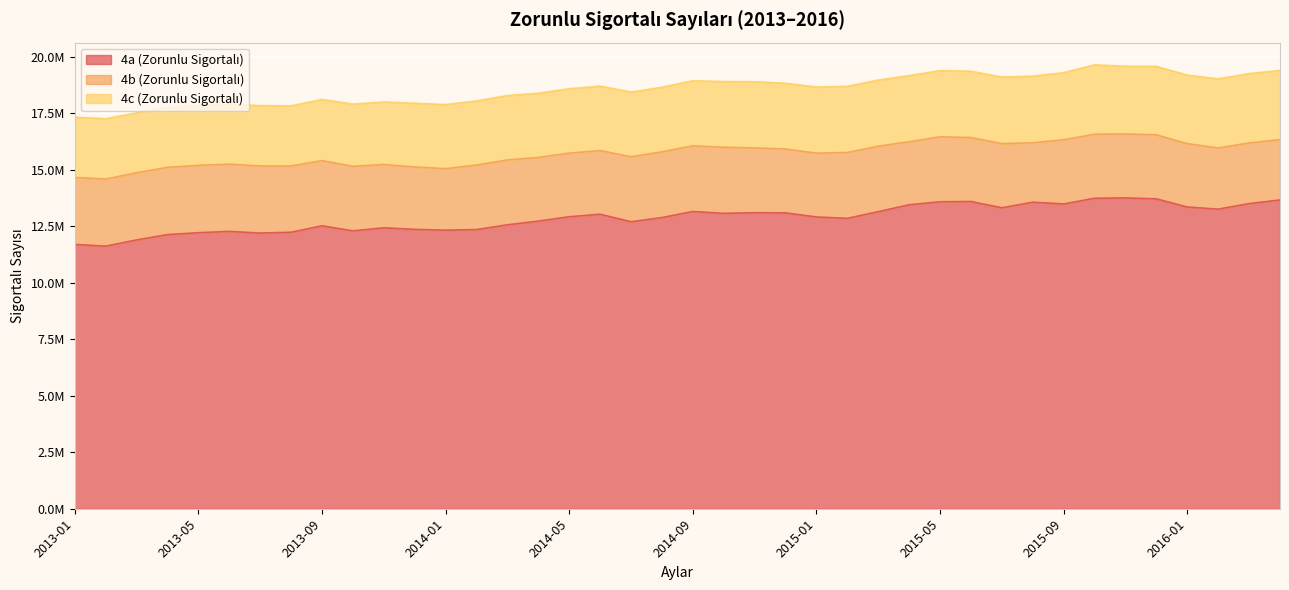

Reading left to right, list all the values displayed in this chart.

4a (Zorunlu Sigortalı): 11698045	11620928	11896801	12132681	12216079	12274403	12200031	12236880	12523723	12297151	12433976	12363785	12329012	12355589	12566310	12730077	12922571	13034290	12701507	12884711	13155308	13072609	13100694	13093230	12913416	12851205	13148326	13451823	13585611	13596512	13318215	13566414	13489364	13741124	13755572	13713717	13352629	13258741	13503330	13665900
4b (Zorunlu Sigortalı): 2963719	2969232	2973096	2976760	2981302	2974355	2970694	2931681	2883080	2856746	2800861	2760917	2720965	2855300	2871284	2815090	2815276	2816946	2875917	2909657	2907549	2924846	2868886	2827633	2821819	2914541	2898016	2789168	2874835	2829934	2838611	2629792	2841359	2834268	2830809	2833035	2803728	2708174	2683978	2671866
4c (Zorunlu Sigortalı): 2667984	2670744	2651342	2649513	2650756	2663305	2668898	2663081	2707070	2756891	2766055	2822178	2838873	2836699	2849623	2844868	2849314	2852087	2864800	2859563	2879940	2908367	2929226	2909003	2926680	2929385	2926533	2928695	2928677	2936848	2948014	2949836	2967562	3071020	2996123	3031979	3034105	3059263	3068719	3062031